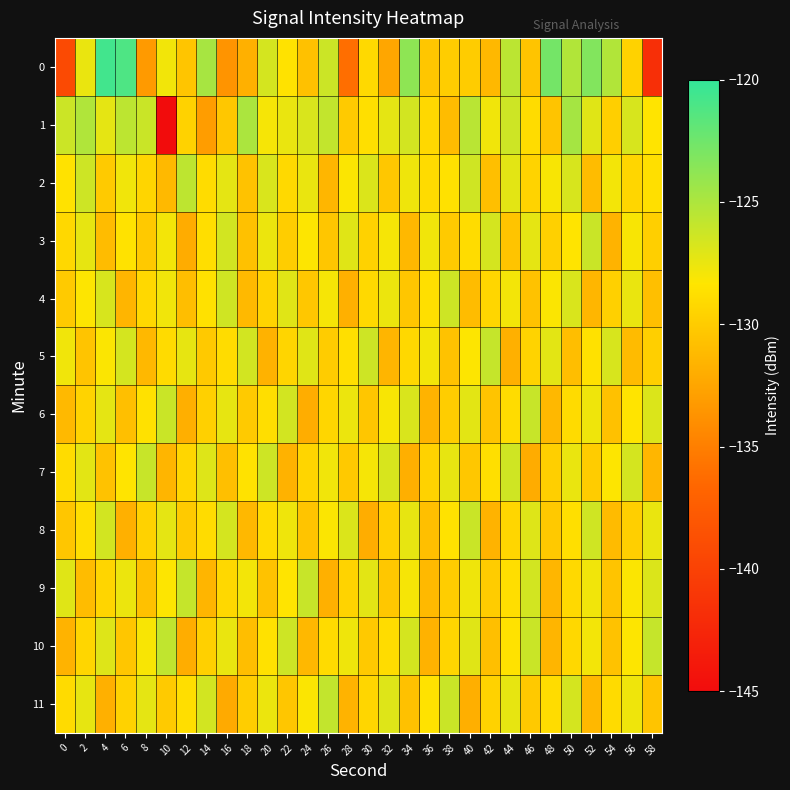

Reading left to right, list all the values displayed in this chart.

0: 0=-139.2	2=-127.5	4=-120.7	6=-121.1	8=-133.2	10=-127.9	12=-130.4	14=-124.8	16=-133.6	18=-131.8	20=-126.6	22=-128.5	24=-130.7	26=-126.2	28=-136.1	30=-129.1	32=-132.5	34=-123.7	36=-130.4	38=-129.9	40=-130.0	42=-131.3	44=-125.6	46=-130.5	48=-122.7	50=-125.2	52=-123.2	54=-125.2	56=-129.6	58=-141.7
1: 0=-126.2	2=-125.1	4=-127.3	6=-125.6	8=-126.2	10=-145.0	12=-129.6	14=-133.0	16=-130.3	18=-124.9	20=-128.0	22=-127.5	24=-126.8	26=-125.9	28=-130.1	30=-128.7	32=-127.3	34=-126.5	36=-129.2	38=-131.0	40=-125.5	42=-127.8	44=-126.3	46=-128.9	48=-130.5	50=-124.7	52=-127.1	54=-129.8	56=-126.7	58=-128.4
2: 0=-128.5	2=-126.3	4=-130.1	6=-127.8	8=-129.4	10=-131.2	12=-125.7	14=-128.9	16=-127.3	18=-130.6	20=-126.8	22=-129.1	24=-127.5	26=-131.4	28=-128.2	30=-126.9	32=-130.3	34=-127.7	36=-129.0	38=-128.6	40=-126.4	42=-130.8	44=-127.2	46=-129.5	48=-128.1	50=-126.7	52=-131.0	54=-127.9	56=-129.3	58=-128.7
3: 0=-129.2	2=-127.4	4=-131.0	6=-128.5	8=-130.2	10=-127.9	12=-132.1	14=-128.8	16=-126.5	18=-130.7	20=-127.6	22=-129.9	24=-128.3	26=-130.4	28=-127.1	30=-129.6	32=-128.0	34=-131.3	36=-127.8	38=-130.1	40=-128.9	42=-126.6	44=-130.5	46=-127.3	48=-129.7	50=-128.4	52=-126.2	54=-131.6	56=-128.1	58=-129.8
4: 0=-130.1	2=-128.3	4=-126.7	6=-131.5	8=-129.2	10=-127.8	12=-130.9	14=-128.6	16=-126.4	18=-131.2	20=-129.5	22=-127.1	24=-130.3	26=-128.0	28=-131.8	30=-129.1	32=-127.6	34=-130.4	36=-128.7	38=-126.3	40=-131.0	42=-129.3	44=-127.9	46=-130.6	48=-128.2	50=-126.8	52=-131.4	54=-129.7	56=-127.5	58=-130.8
5: 0=-127.8	2=-130.5	4=-128.2	6=-126.6	8=-131.3	10=-129.0	12=-127.4	14=-130.2	16=-128.9	18=-126.5	20=-131.7	22=-129.4	24=-127.1	26=-130.0	28=-128.7	30=-126.3	32=-131.5	34=-129.2	36=-127.9	38=-130.6	40=-128.3	42=-126.0	44=-131.8	46=-129.5	48=-127.2	50=-130.9	52=-128.6	54=-126.7	56=-131.1	58=-129.8
6: 0=-131.2	2=-129.5	4=-127.3	6=-130.8	8=-128.6	10=-126.2	12=-131.9	14=-129.7	16=-127.4	18=-130.1	20=-128.8	22=-126.5	24=-132.0	26=-129.3	28=-127.6	30=-130.4	32=-128.1	34=-126.8	36=-131.6	38=-129.9	40=-127.2	42=-130.5	44=-128.9	46=-126.1	48=-131.3	50=-129.0	52=-127.7	54=-130.7	56=-128.4	58=-126.9
7: 0=-128.9	2=-127.2	4=-130.6	6=-128.4	8=-126.1	10=-131.5	12=-129.3	14=-127.0	16=-130.8	18=-128.5	20=-126.3	22=-131.7	24=-129.4	26=-127.8	28=-130.2	30=-128.0	32=-126.7	34=-131.9	36=-129.6	38=-127.4	40=-130.3	42=-128.7	44=-126.4	46=-132.1	48=-129.8	50=-127.5	52=-130.0	54=-128.3	56=-126.6	58=-131.4
8: 0=-130.4	2=-128.8	4=-126.5	6=-131.8	8=-129.6	10=-127.3	12=-130.1	14=-128.9	16=-126.6	18=-131.3	20=-129.0	22=-127.7	24=-130.5	26=-128.2	28=-126.9	30=-132.0	32=-129.7	34=-127.4	36=-130.8	38=-128.5	40=-126.2	42=-131.6	44=-129.3	46=-127.0	48=-130.2	50=-128.7	52=-126.4	54=-131.1	56=-129.8	58=-127.5
9: 0=-127.1	2=-131.0	4=-129.4	6=-127.6	8=-130.7	10=-128.3	12=-126.0	14=-131.5	16=-129.2	18=-127.9	20=-130.6	22=-128.4	24=-126.1	26=-131.8	28=-129.5	30=-127.2	32=-130.3	34=-128.0	36=-131.2	38=-129.9	40=-127.7	42=-130.0	44=-128.8	46=-126.5	48=-131.4	50=-129.1	52=-127.8	54=-130.5	56=-128.2	58=-126.9
10: 0=-131.6	2=-129.3	4=-127.0	6=-130.4	8=-128.1	10=-125.8	12=-132.0	14=-129.7	16=-127.5	18=-130.9	20=-128.6	22=-126.3	24=-131.3	26=-129.0	28=-127.7	30=-130.2	32=-128.9	34=-126.6	36=-131.7	38=-129.4	40=-127.1	42=-130.8	44=-128.5	46=-126.2	48=-131.5	50=-129.2	52=-127.9	54=-130.6	56=-128.3	58=-126.0
11: 0=-129.0	2=-127.4	4=-131.8	6=-129.6	8=-127.3	10=-130.1	12=-128.8	14=-126.5	16=-132.2	18=-129.9	20=-127.6	22=-130.4	24=-128.2	26=-125.9	28=-131.6	30=-129.3	32=-127.0	34=-130.7	36=-128.5	38=-126.2	40=-131.9	42=-129.6	44=-127.4	46=-130.2	48=-128.9	50=-126.6	52=-131.3	54=-129.0	56=-127.7	58=-130.5